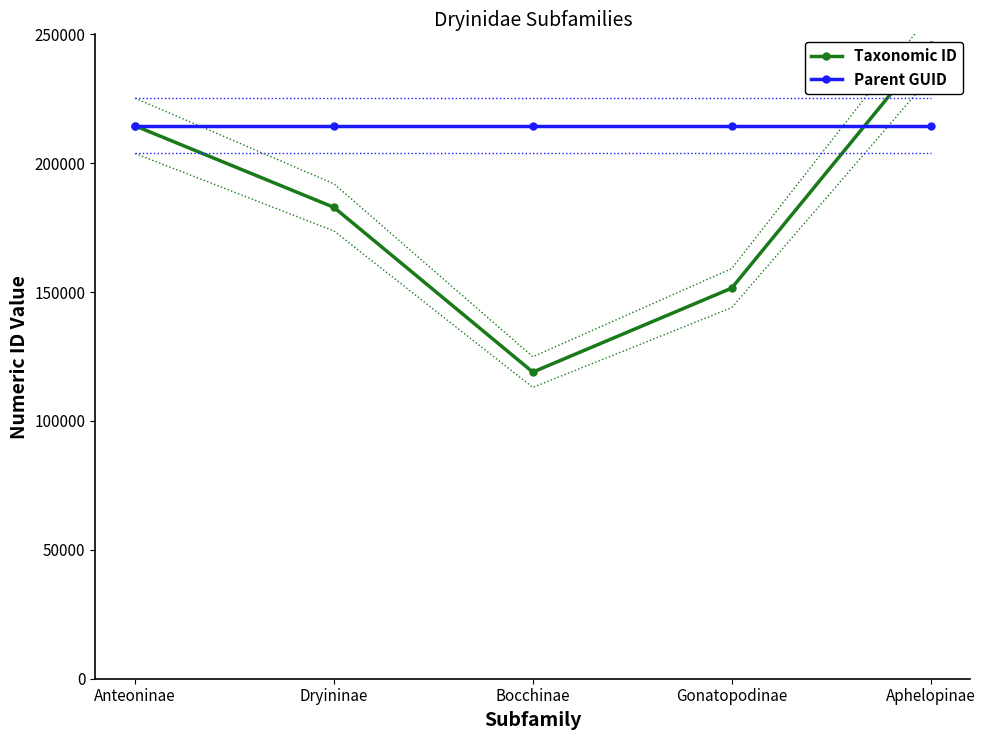

Which series has the widest spread of values?

Taxonomic ID